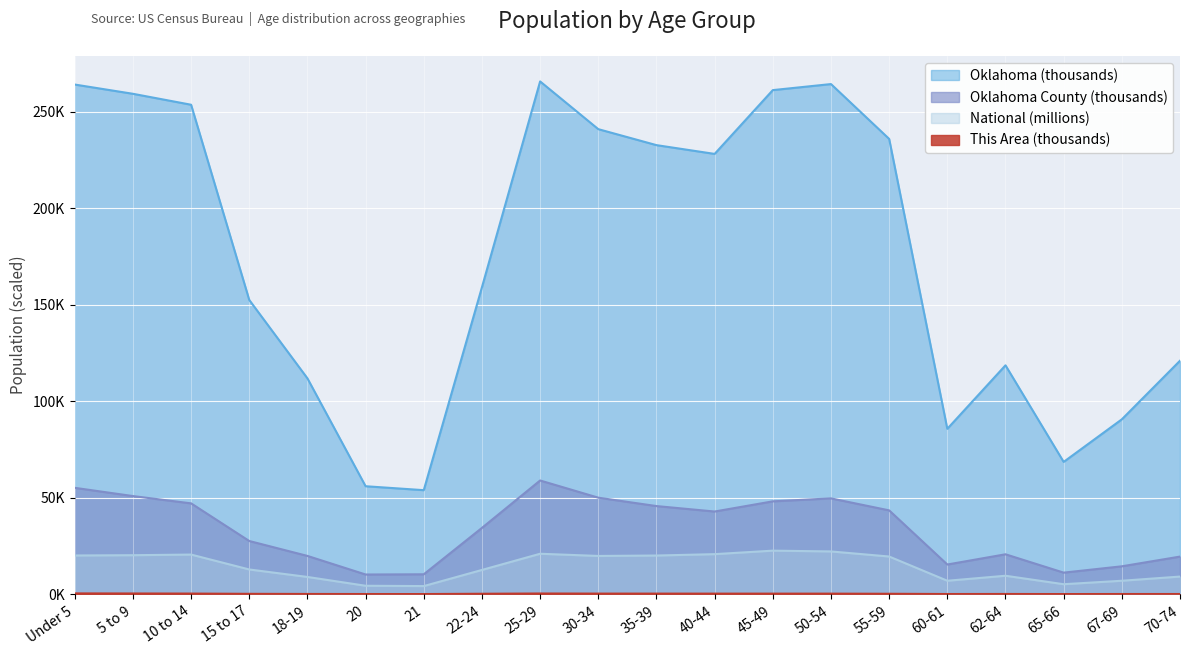

True or false: Oklahoma and National cross at least once.

False